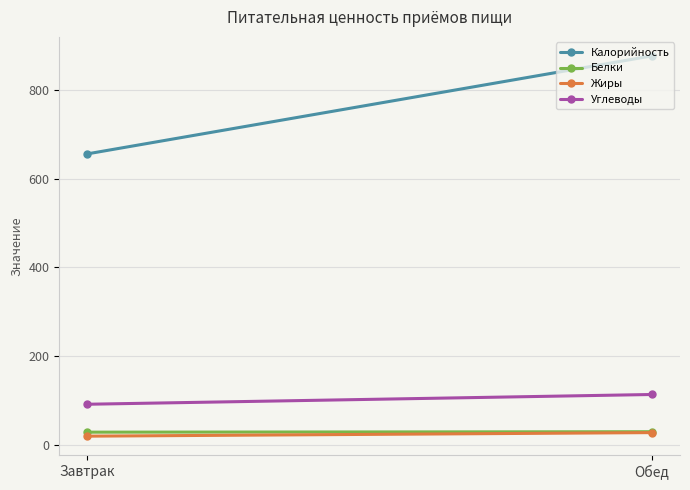

The value of Углеводы at Завтрак is 91. True or false?

True